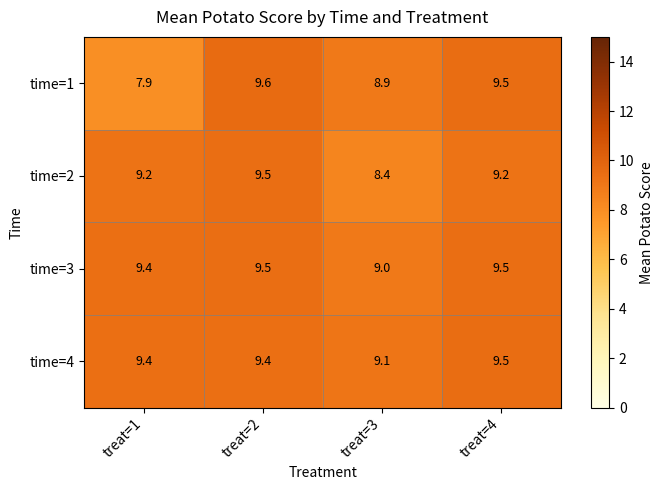

What is the difference between the second highest and minimum values in the time=2 series?

0.8